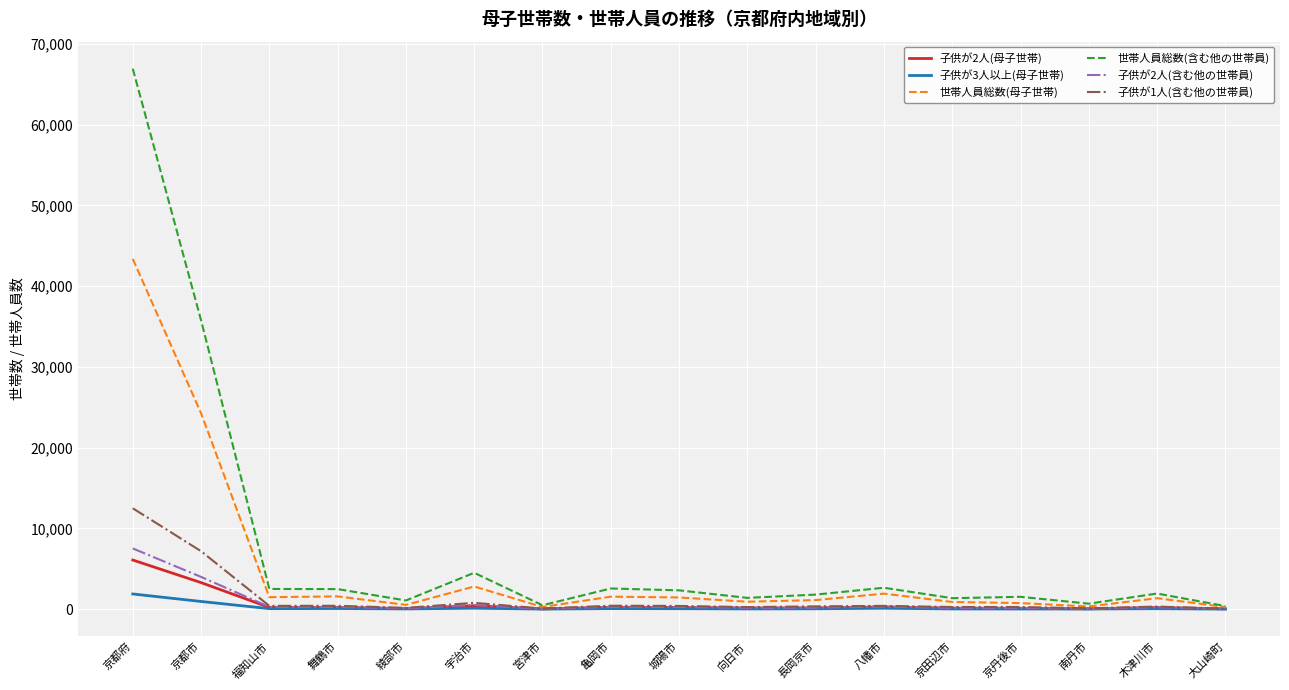

What is the difference between the maximum and minimum values in the 子供が3人以上(母子世帯) series?

1875